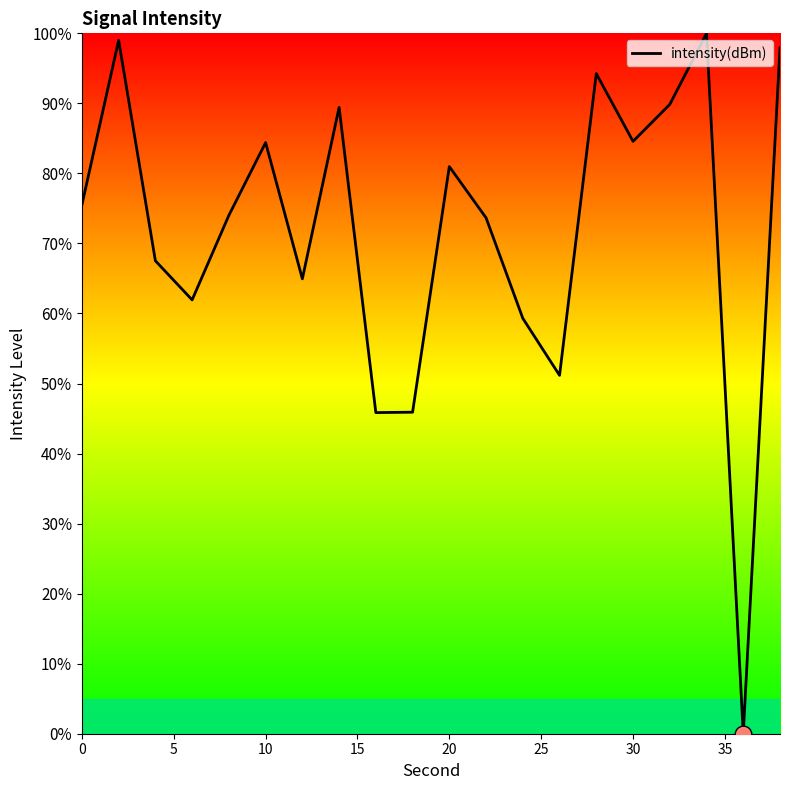

How many lines are shown in the chart?

1